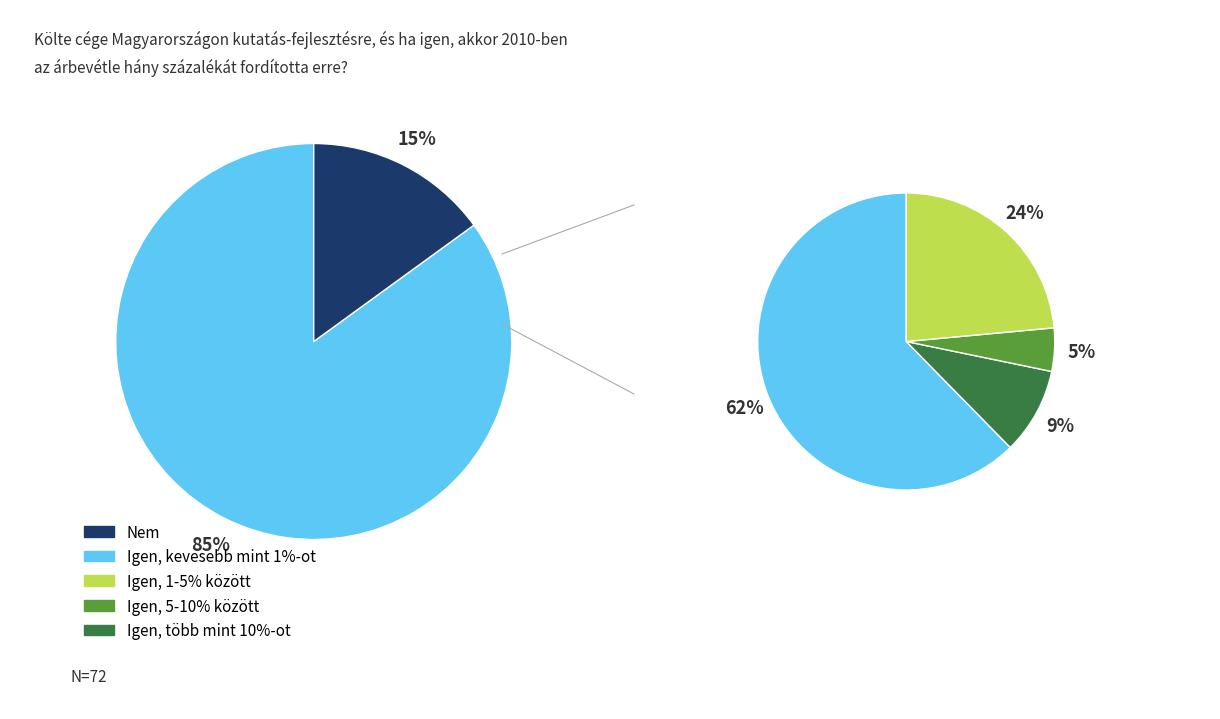

Combined, do 5 and 3 account for over 50%?

No